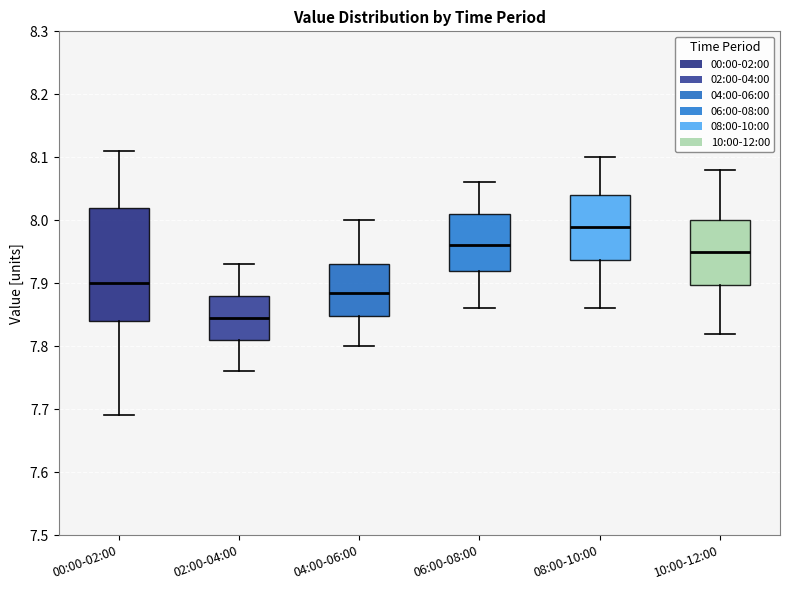

Which box is the tallest, from its lower edge to its upper edge?

00:00-02:00